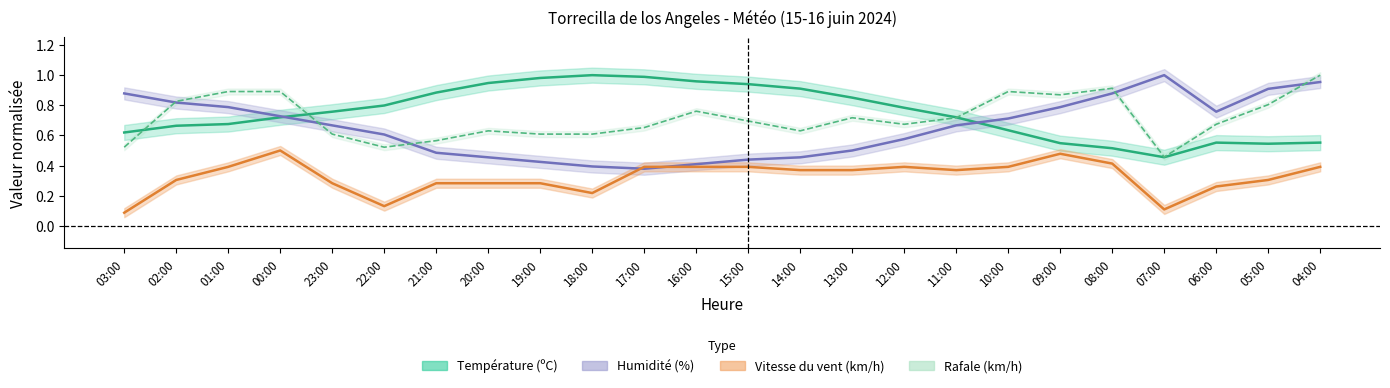

Where is the first local minimum for Vitesse du vent (km/h)?

22:00